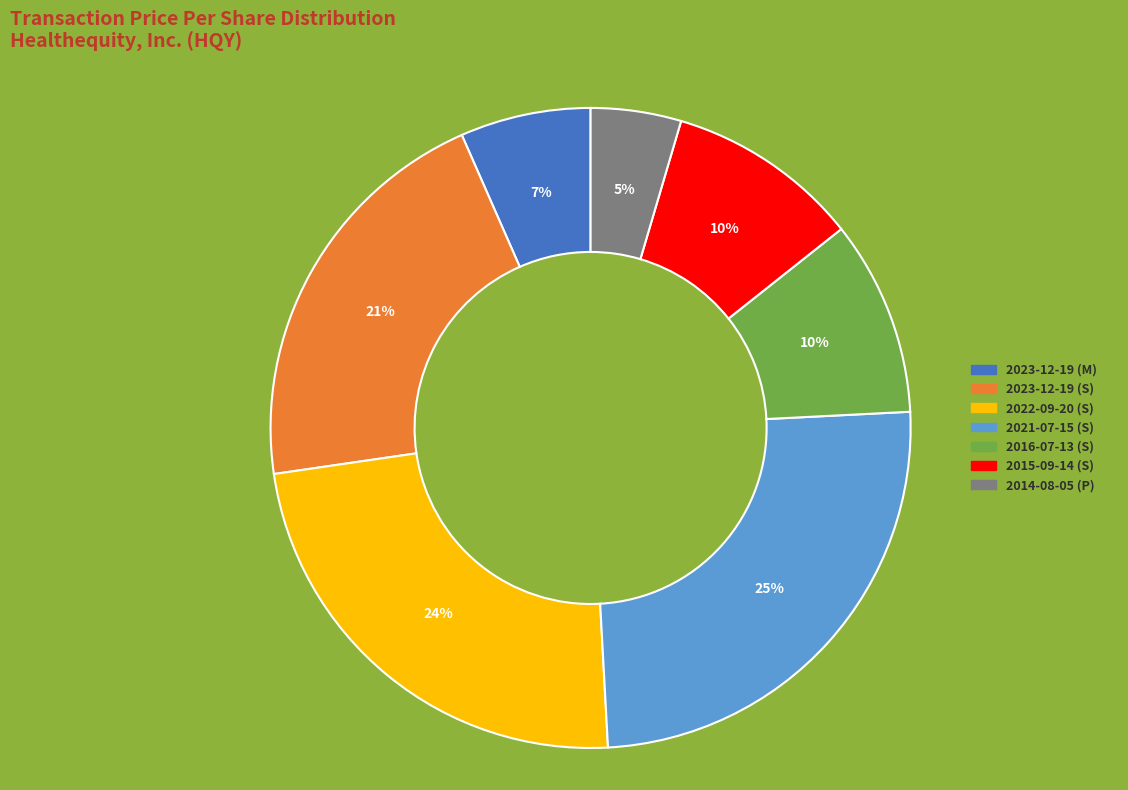

How many slices are in this pie chart?

7